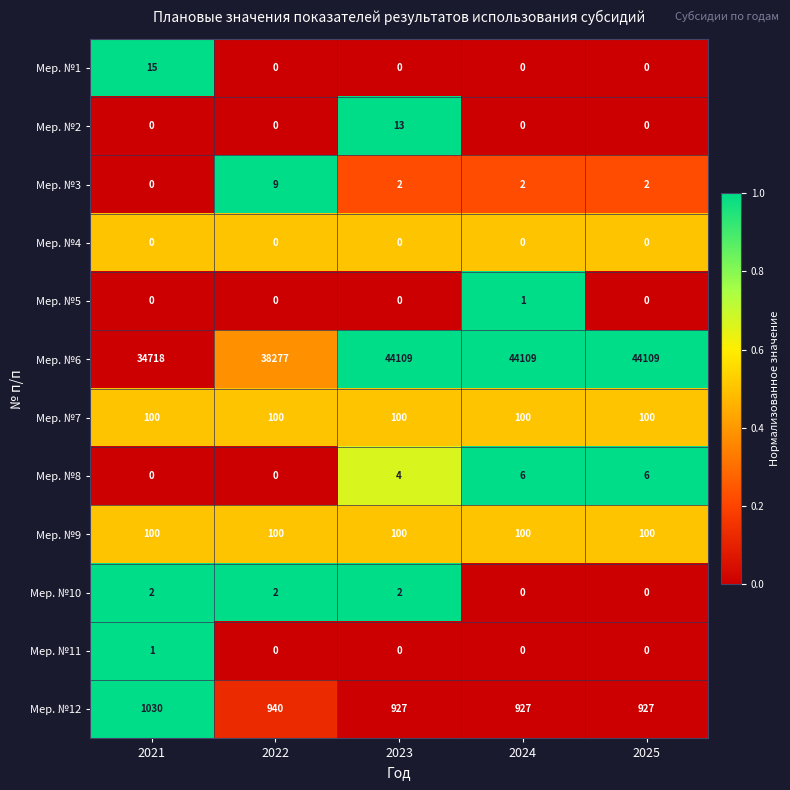

Is it true that Мер. №7 equals 51 at 2023?

False